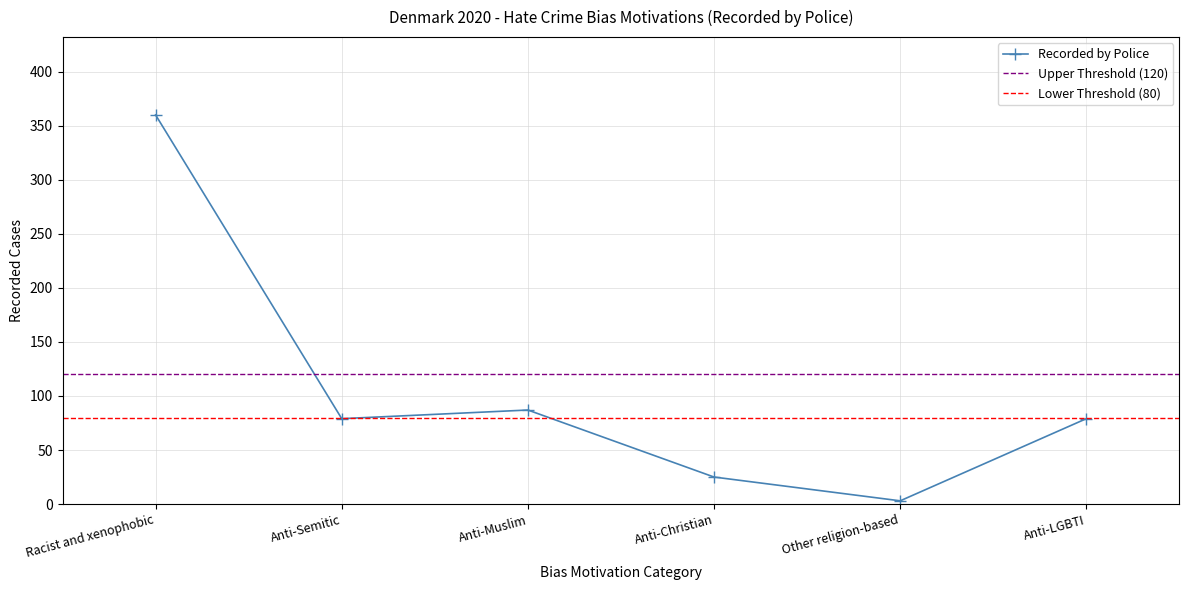

Which label corresponds to the smallest value in the chart?

Other religion-based